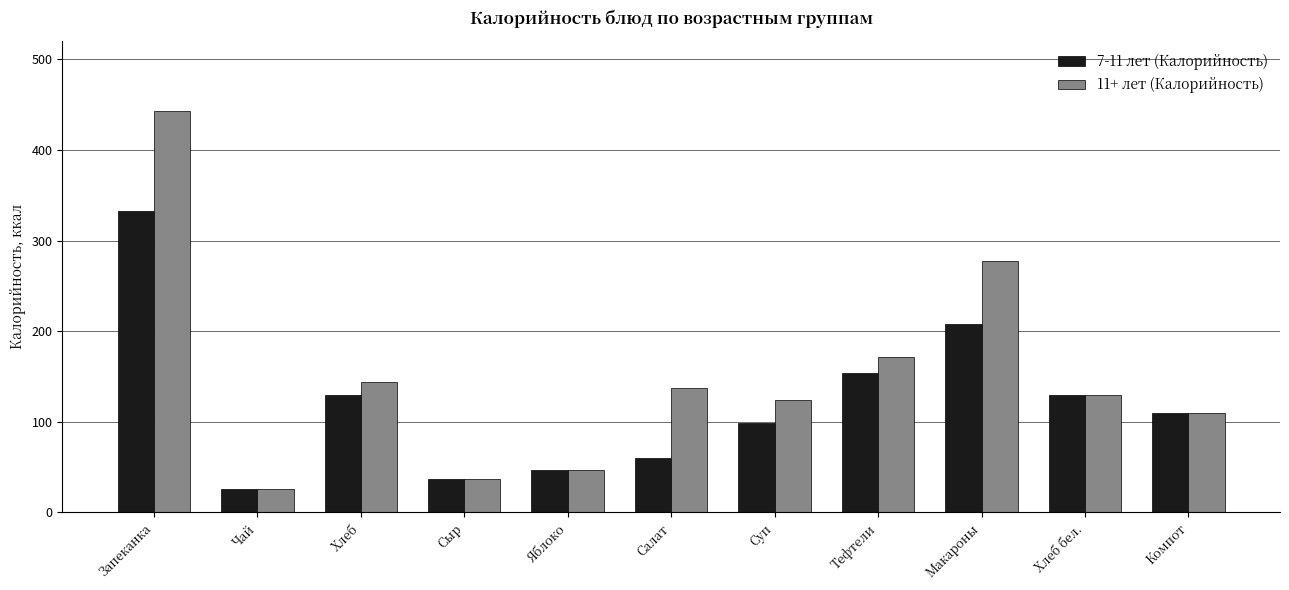

List the series in order of their overall mean, lowest first.

7-11 лет (Калорийность), 11+ лет (Калорийность)